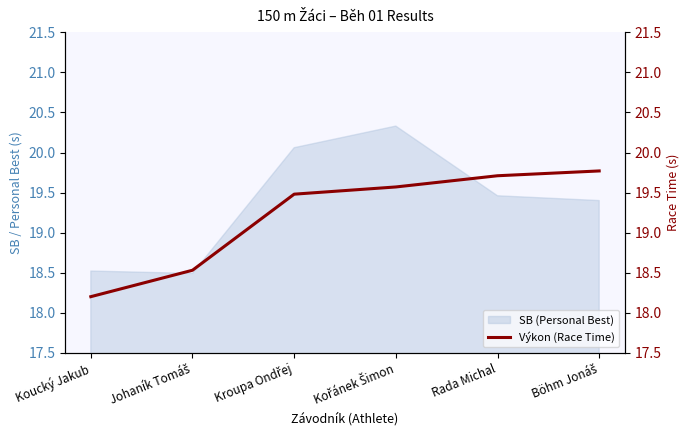

The chart shows a value of 28.5 at Johaník Tomáš. True or false?

False